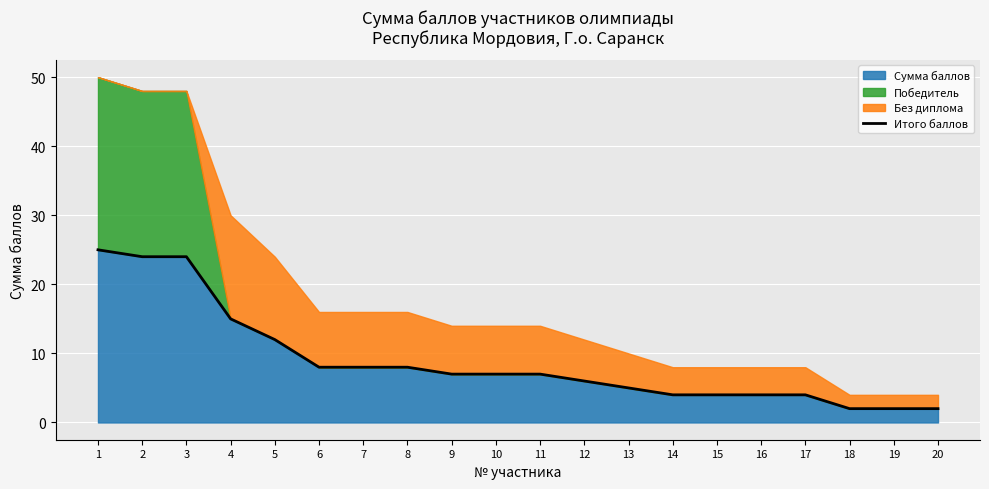

Reading left to right, what are all the values shown in this chart?

25	24	24	15	12	8	8	8	7	7	7	6	5	4	4	4	4	2	2	2